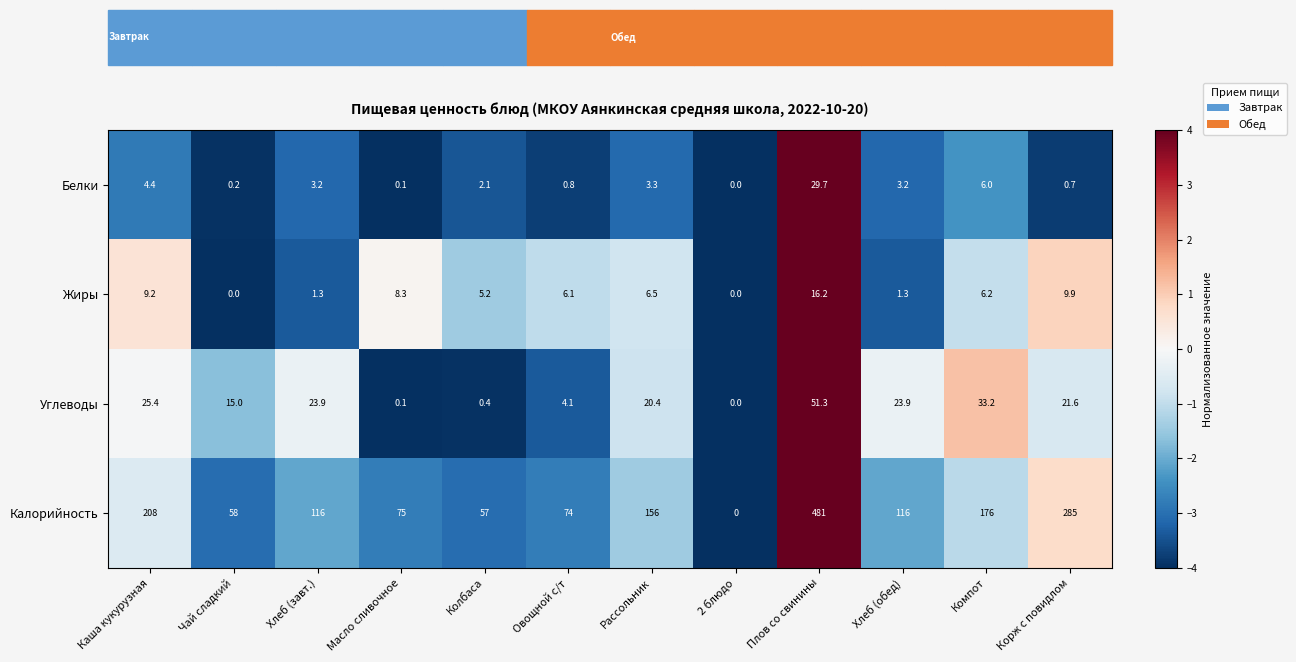

Which series has the widest spread of values?

Калорийность